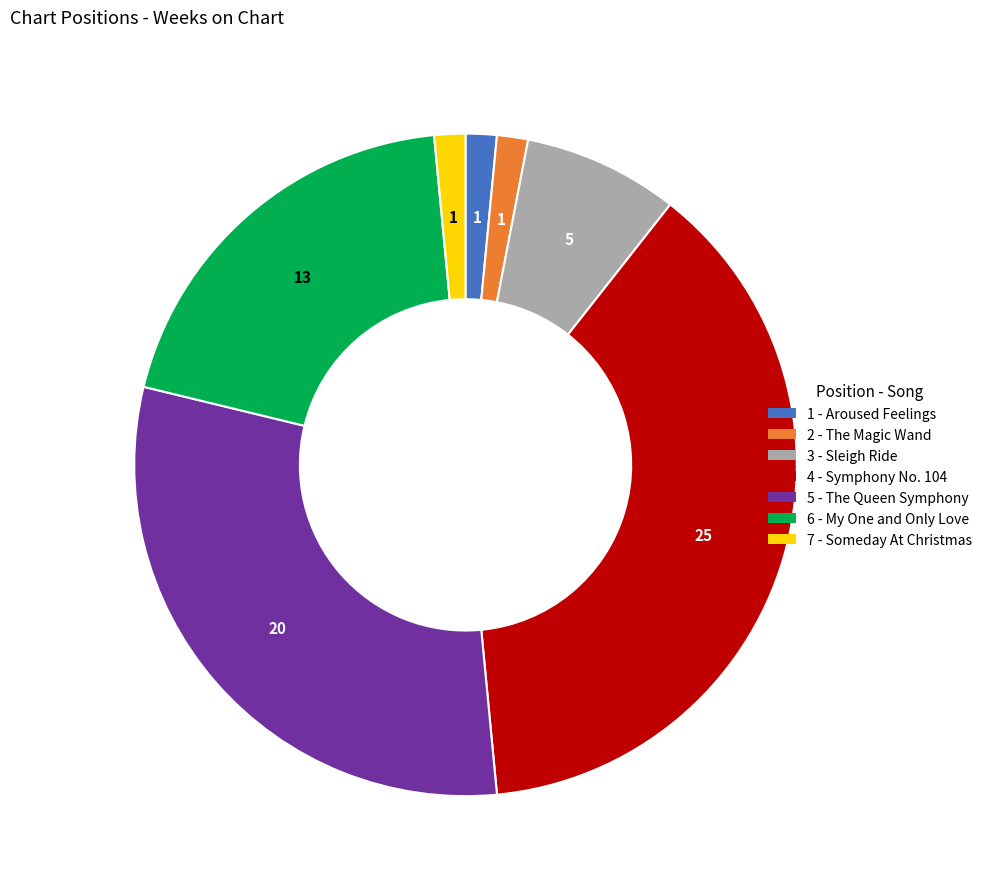

Is it true that 2 - The Magic Wand is 2% of the pie?

True